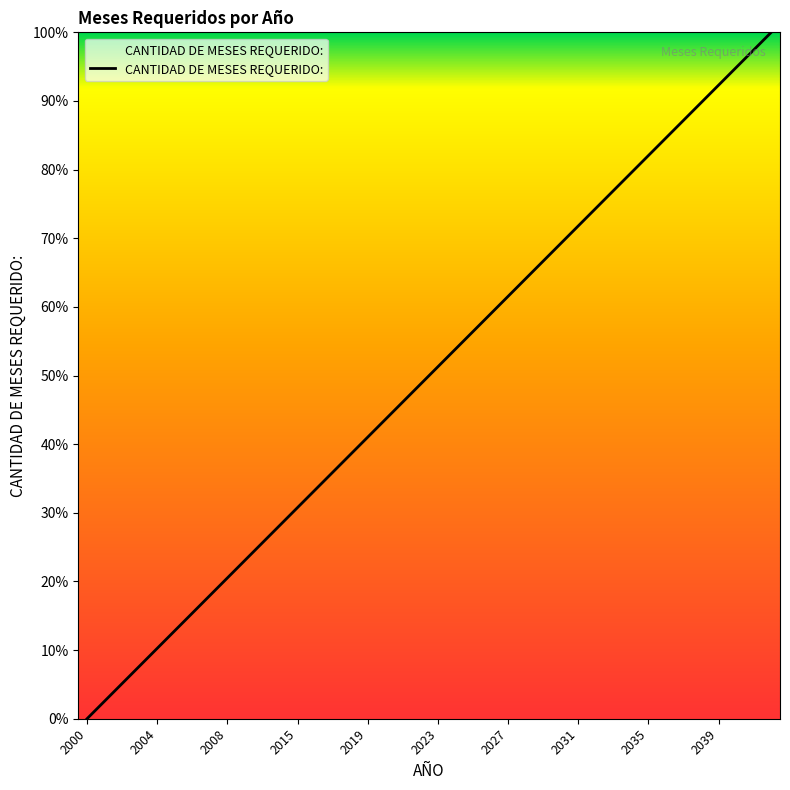

What is the difference between the maximum and minimum values?

100.0